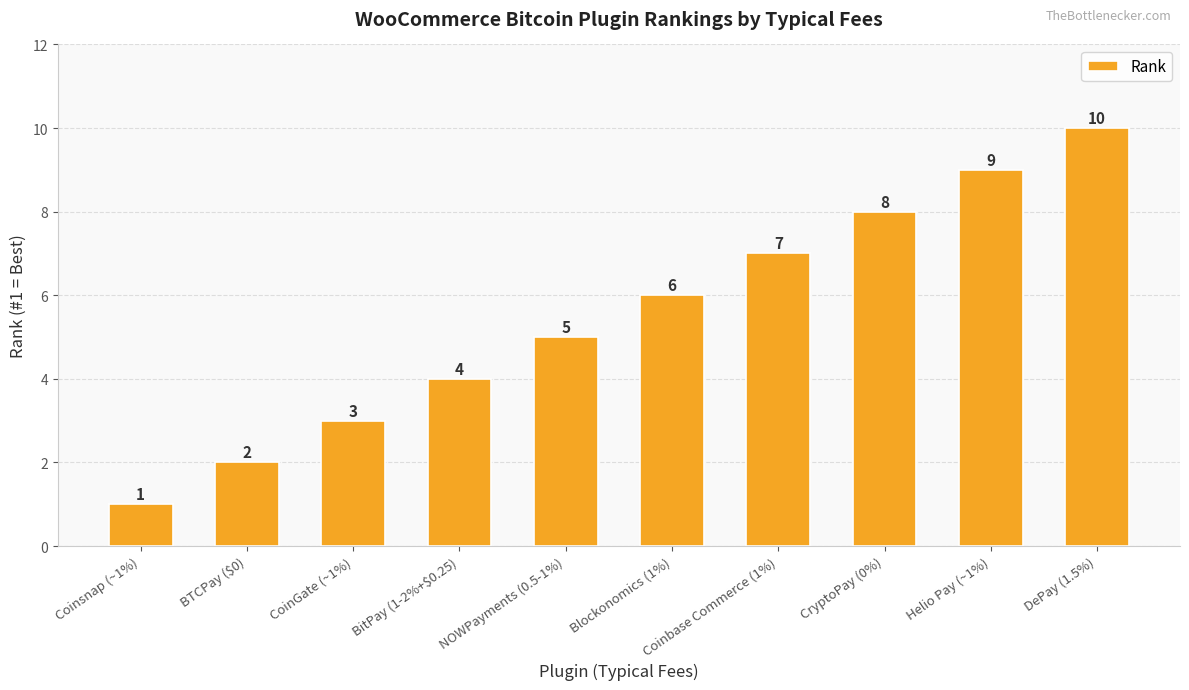

What is the sum of all values?

55